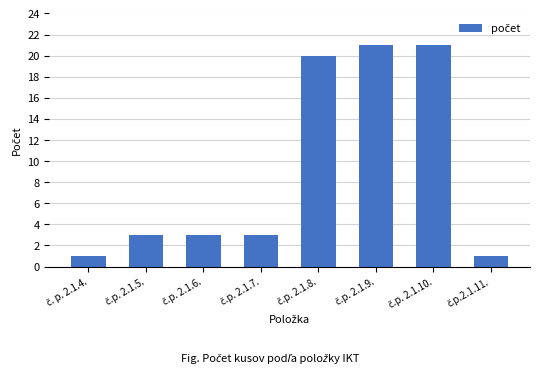

What is the sum of all values?

73